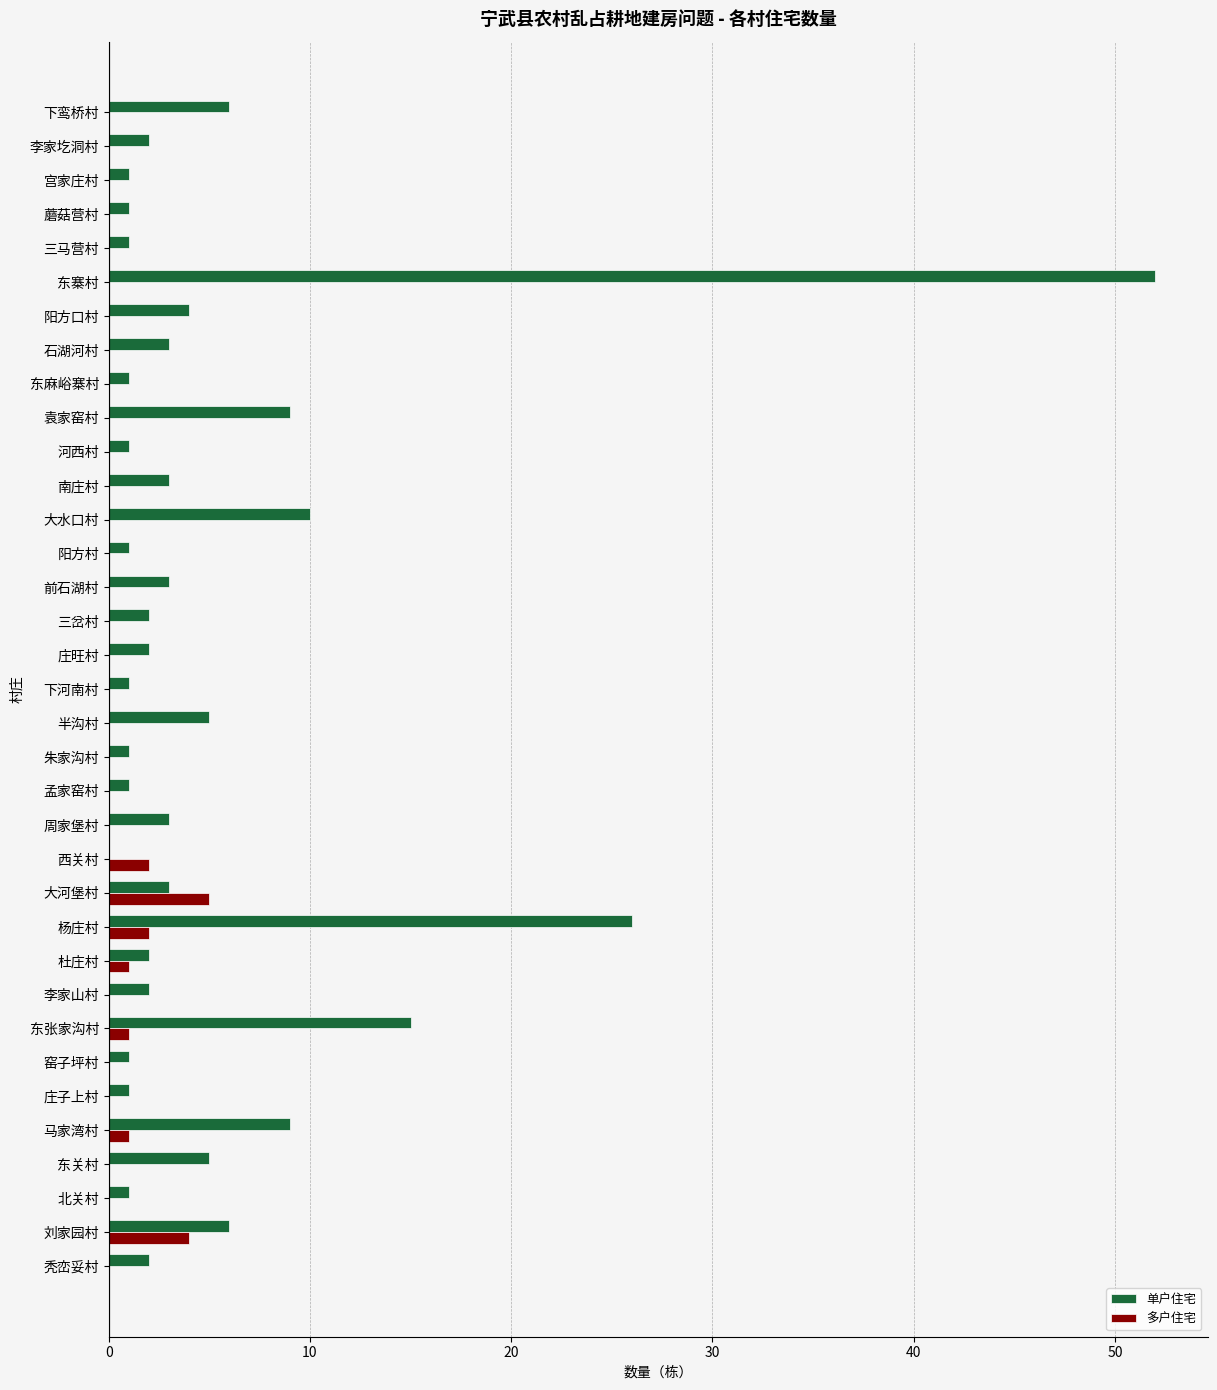

The value of 多户住宅 at 河西村 is -2. True or false?

False